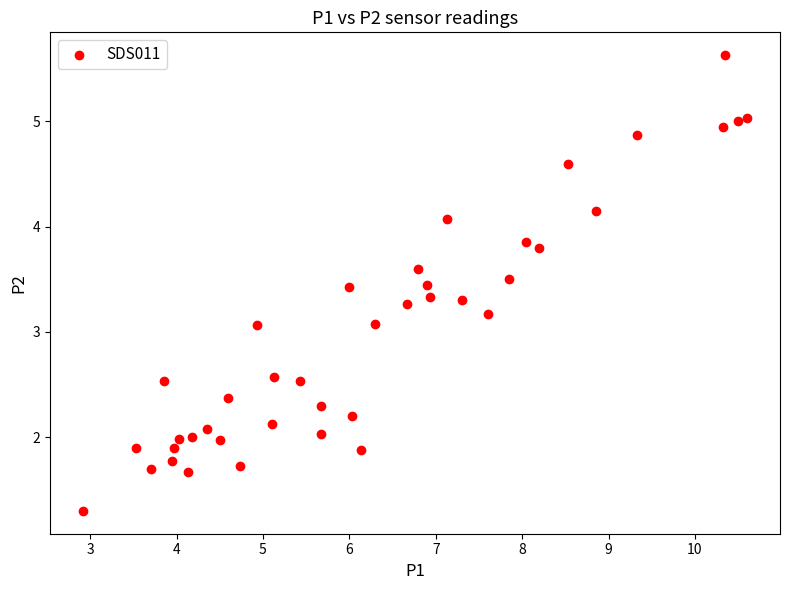

What is the range of Y values (max minus min)?

4.3